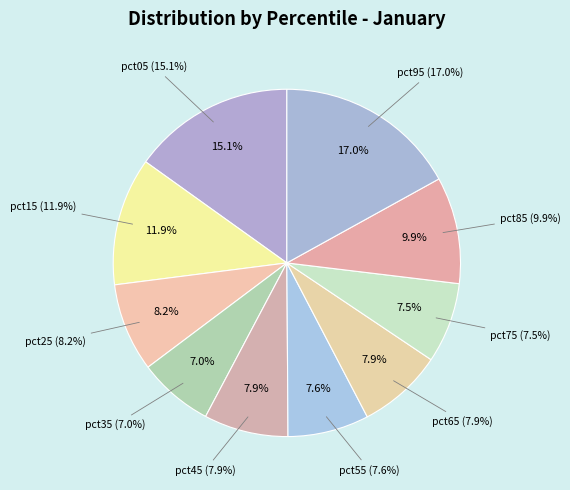

To the nearest percent, what percentage of the pie is pct55?

8%